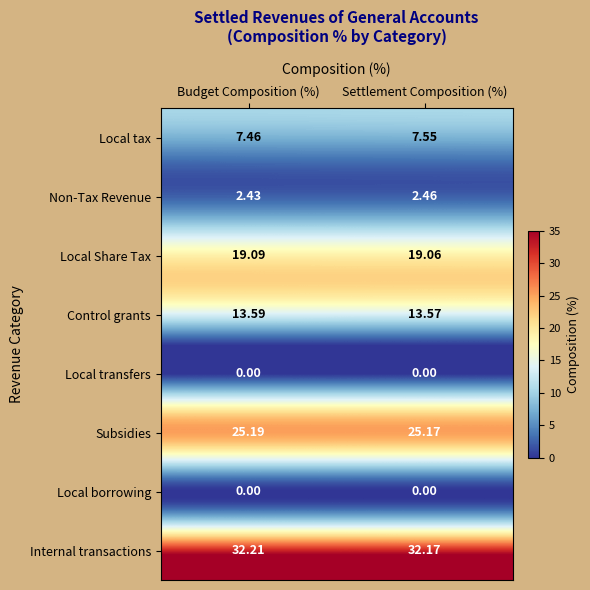

Where is Non-Tax Revenue nearest to the value 2?

Budget Composition (%)